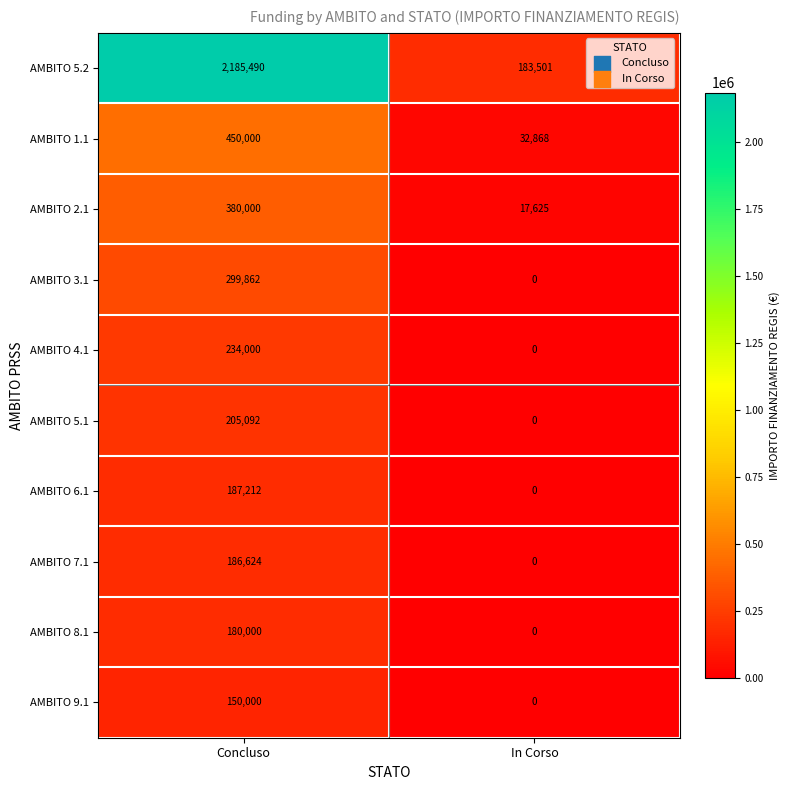

What is the average value of the AMBITO 7.1 series?

93312